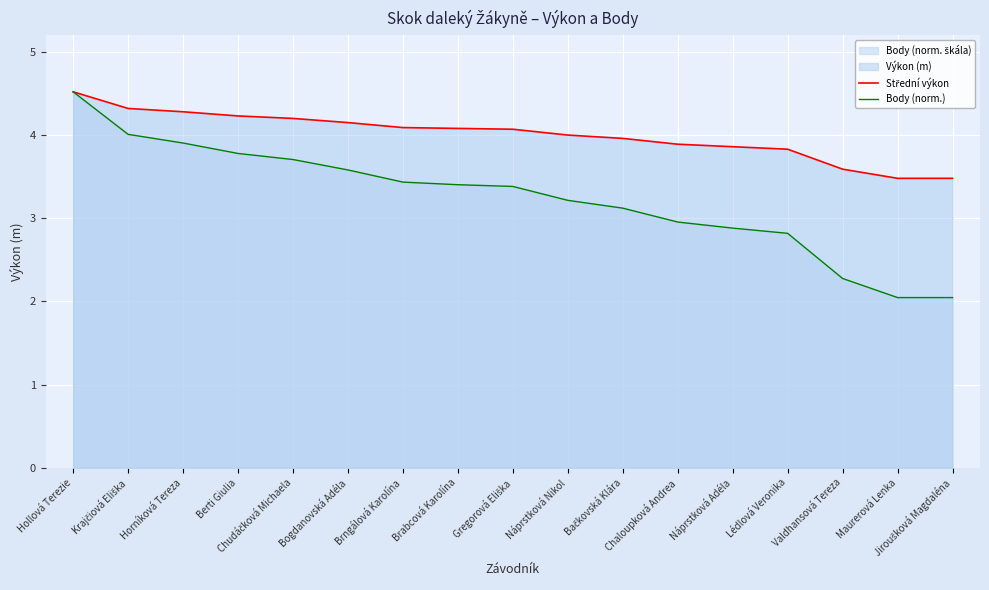

At which label does Střední výkon first exceed 4?

Hollová Terezie